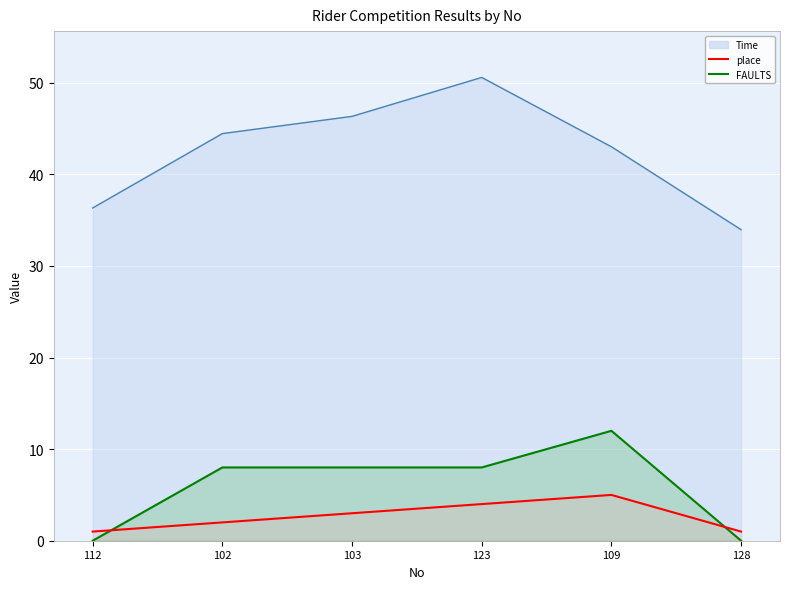

What is the total value across all series at 128?

1